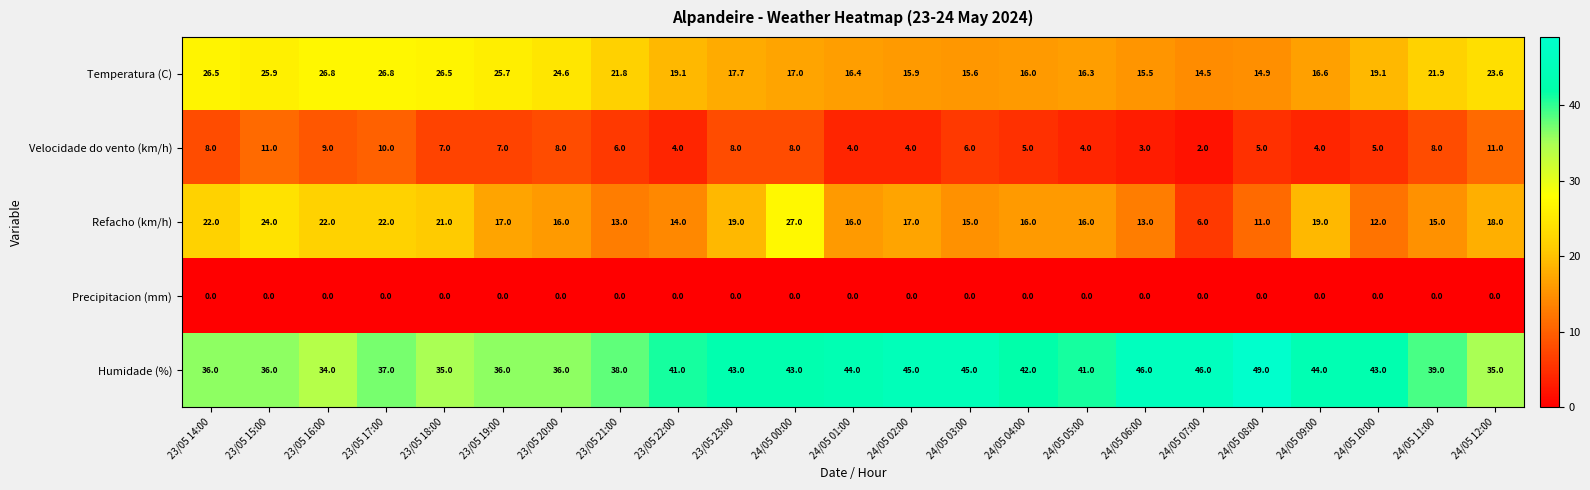

Which series has the largest total across all categories?

Humidade (%)